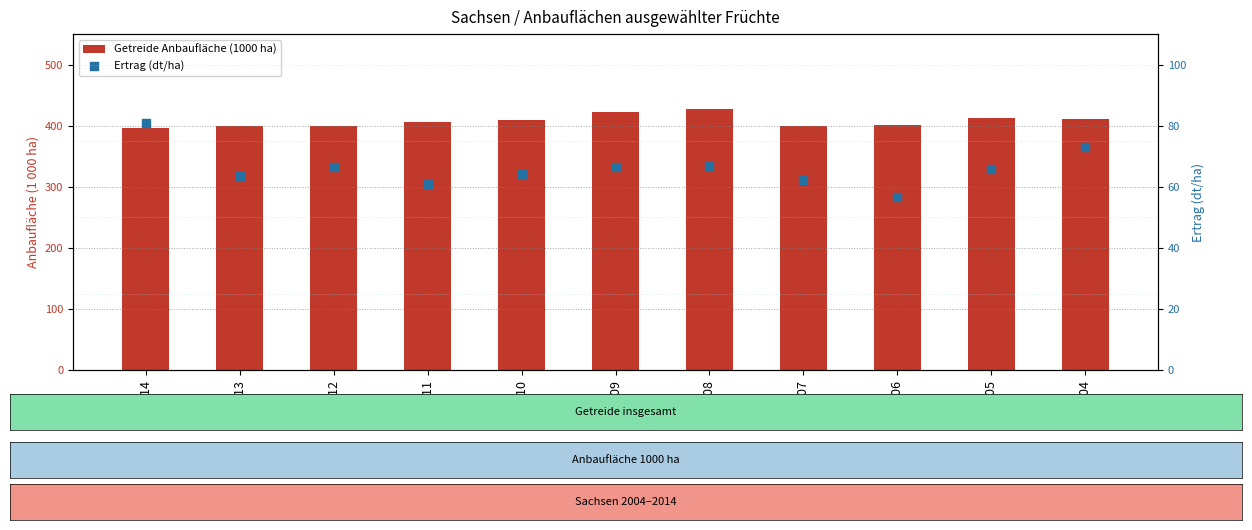

Which series has the largest total across all categories?

Getreide Anbaufläche (1000 ha)